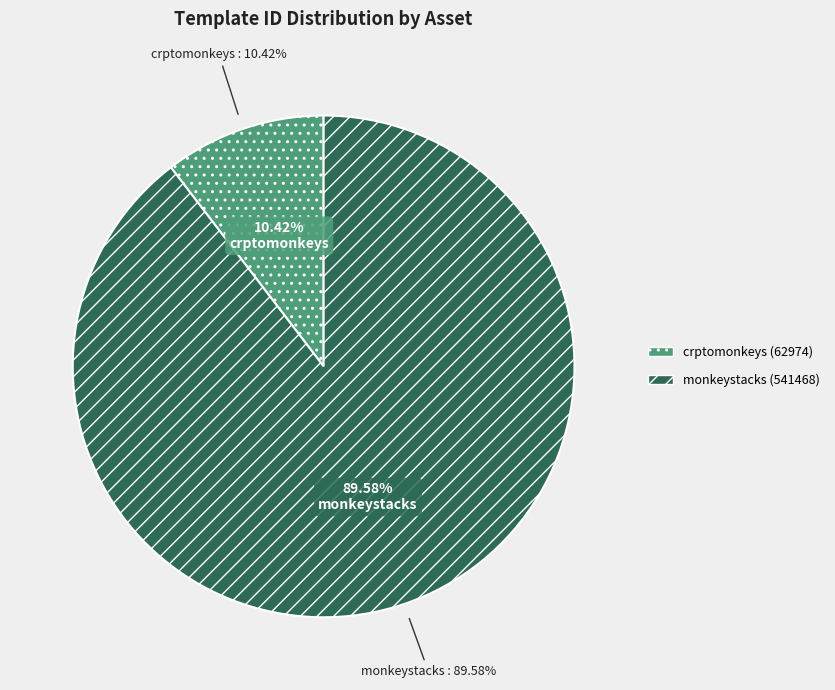

To the nearest percent, what is the average slice percentage?

50%